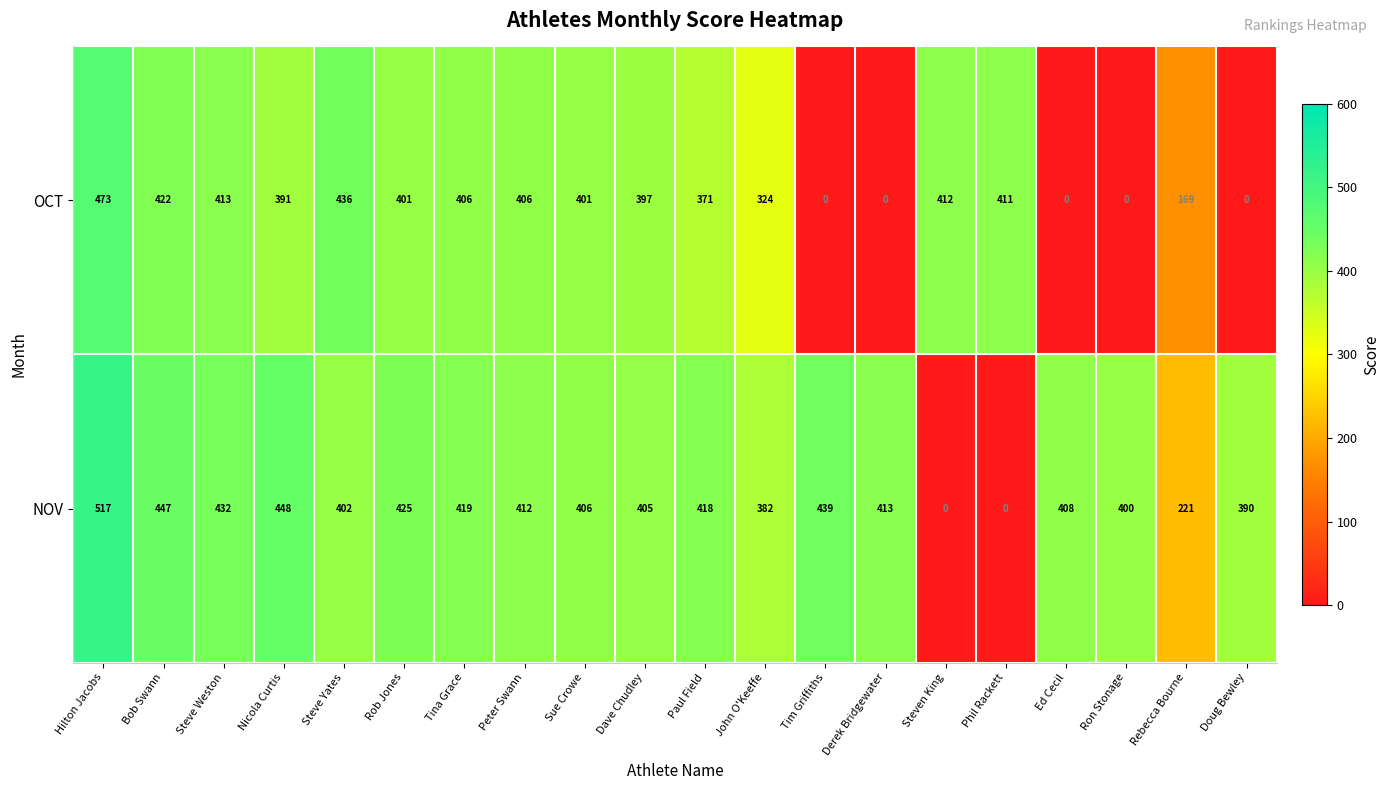

At how many categories does at least one series exceed 165?

20